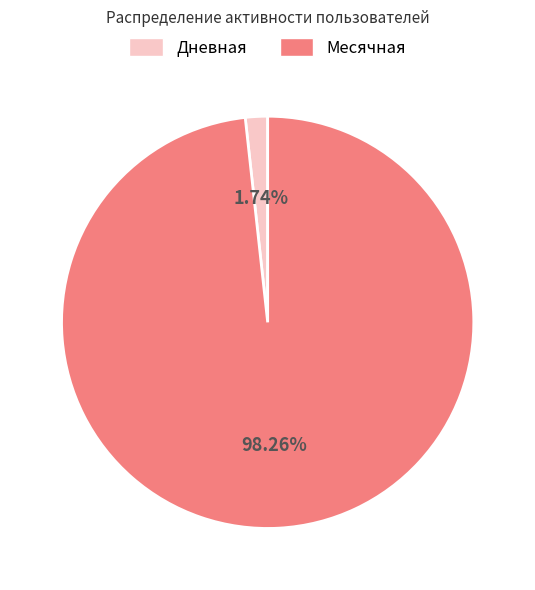

How many segments does this pie chart have?

2